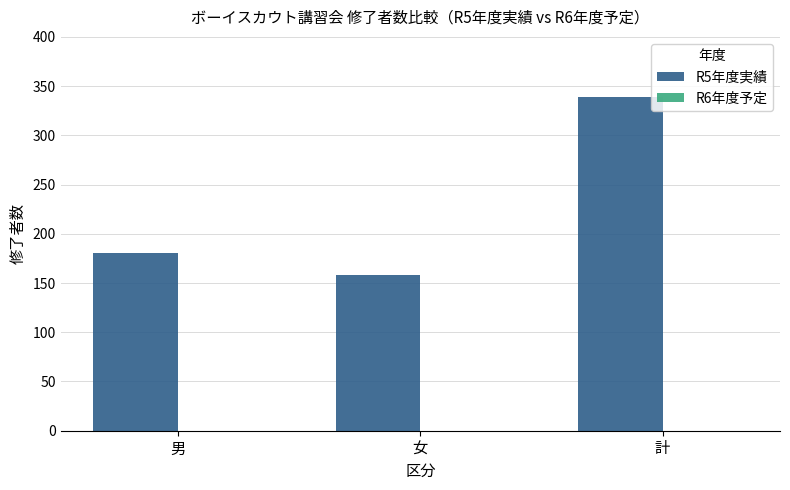

What is the change in value from 男 to 女?

-23